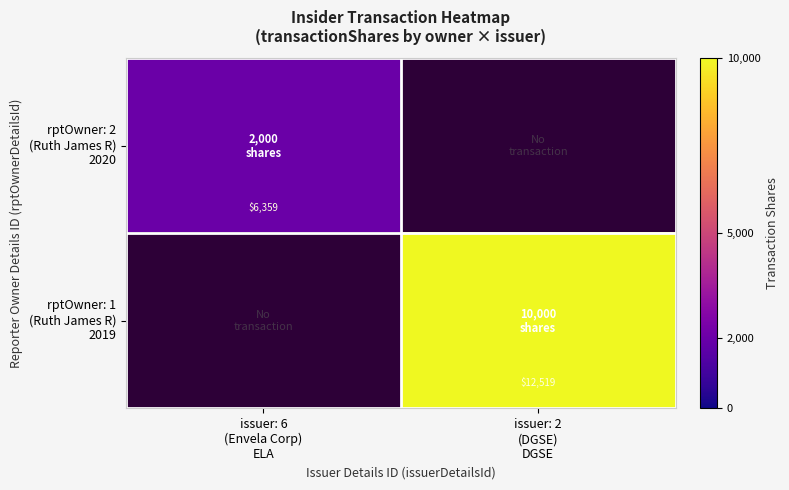

How many categories are shown in the chart?

2